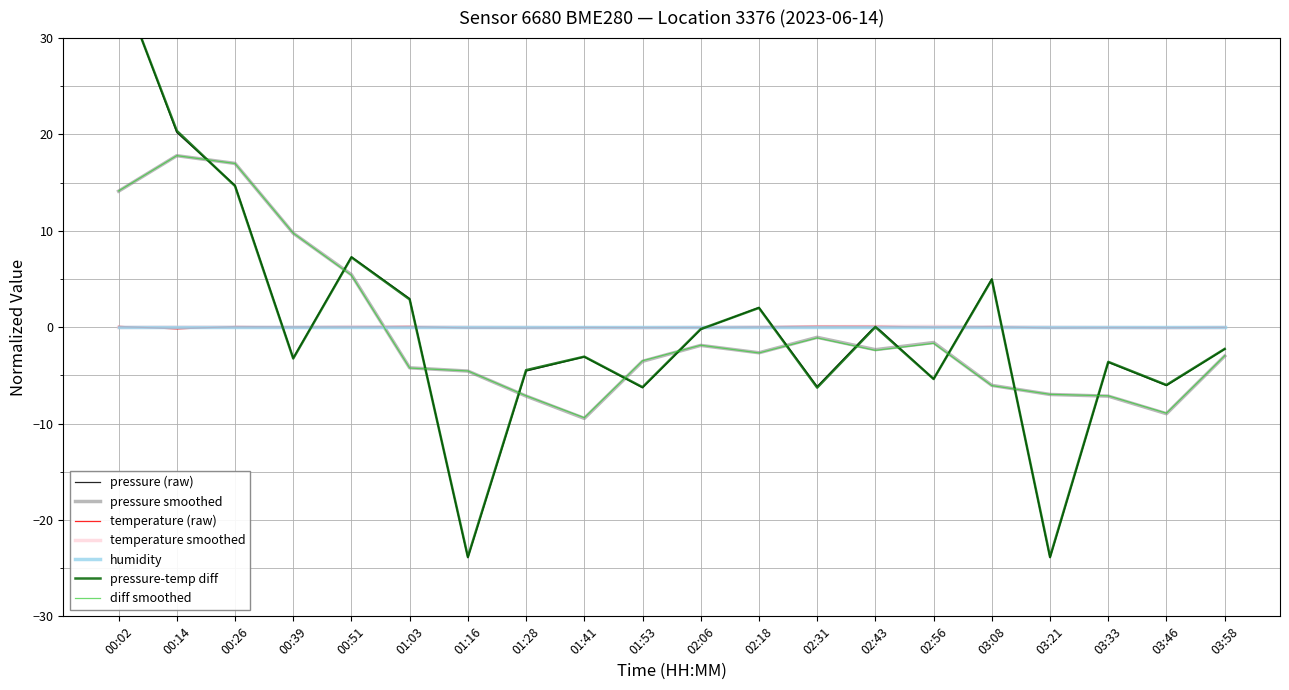

What is the minimum value for pressure smoothed?

-9.5